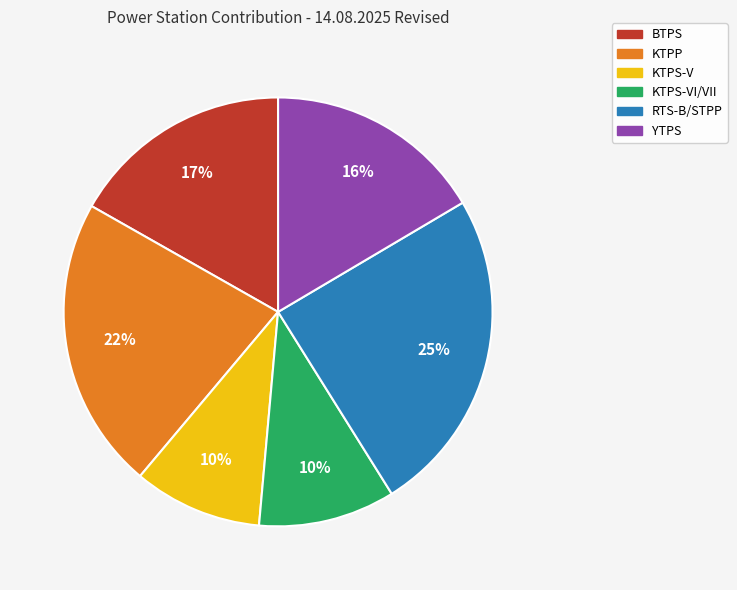

Which slice is the largest?

RTS-B/STPP